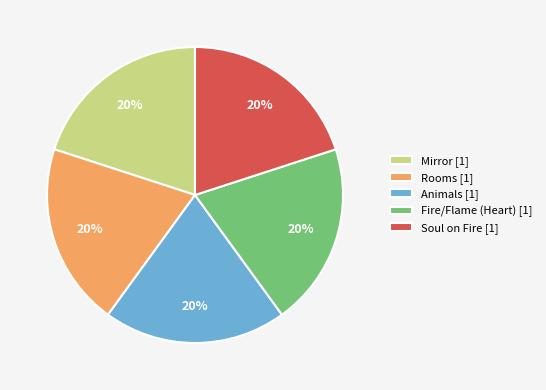

To the nearest percent, what is the combined percentage of Rooms [1] and Fire/Flame (Heart) [1]?

40%